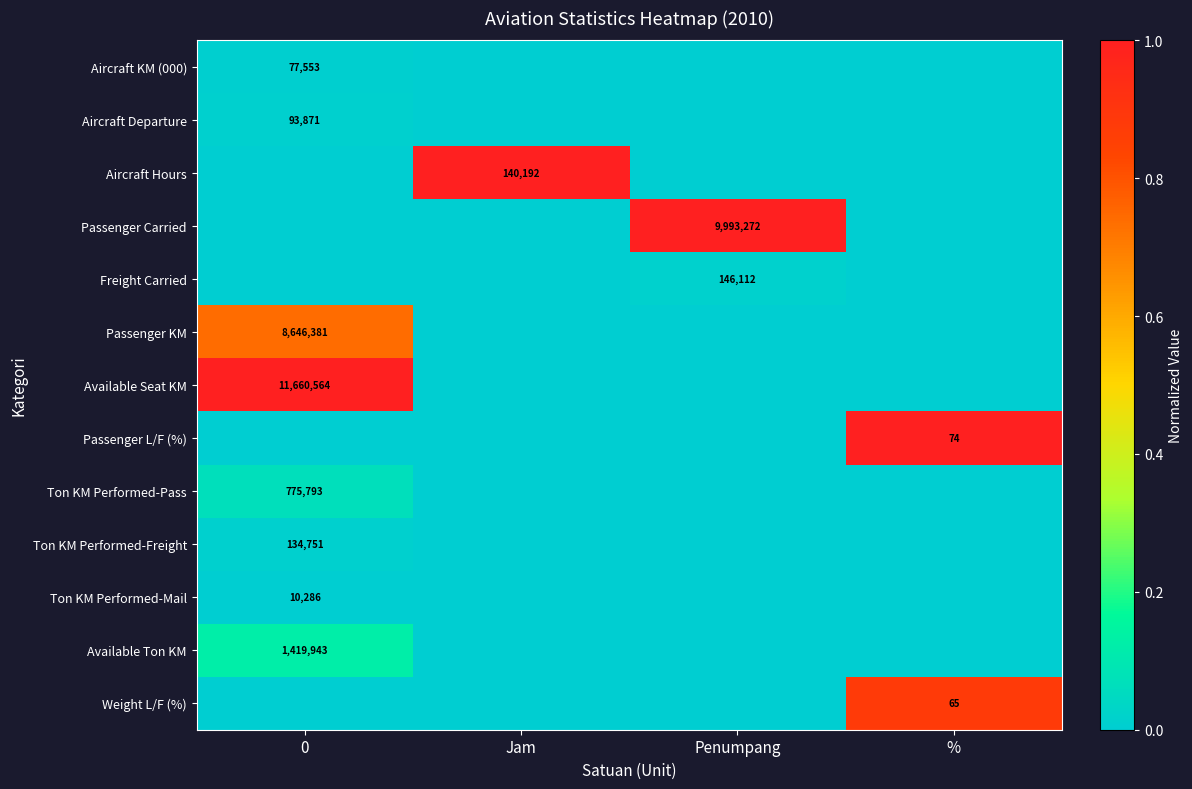

The value of Weight L/F (%) at % is 65. True or false?

True